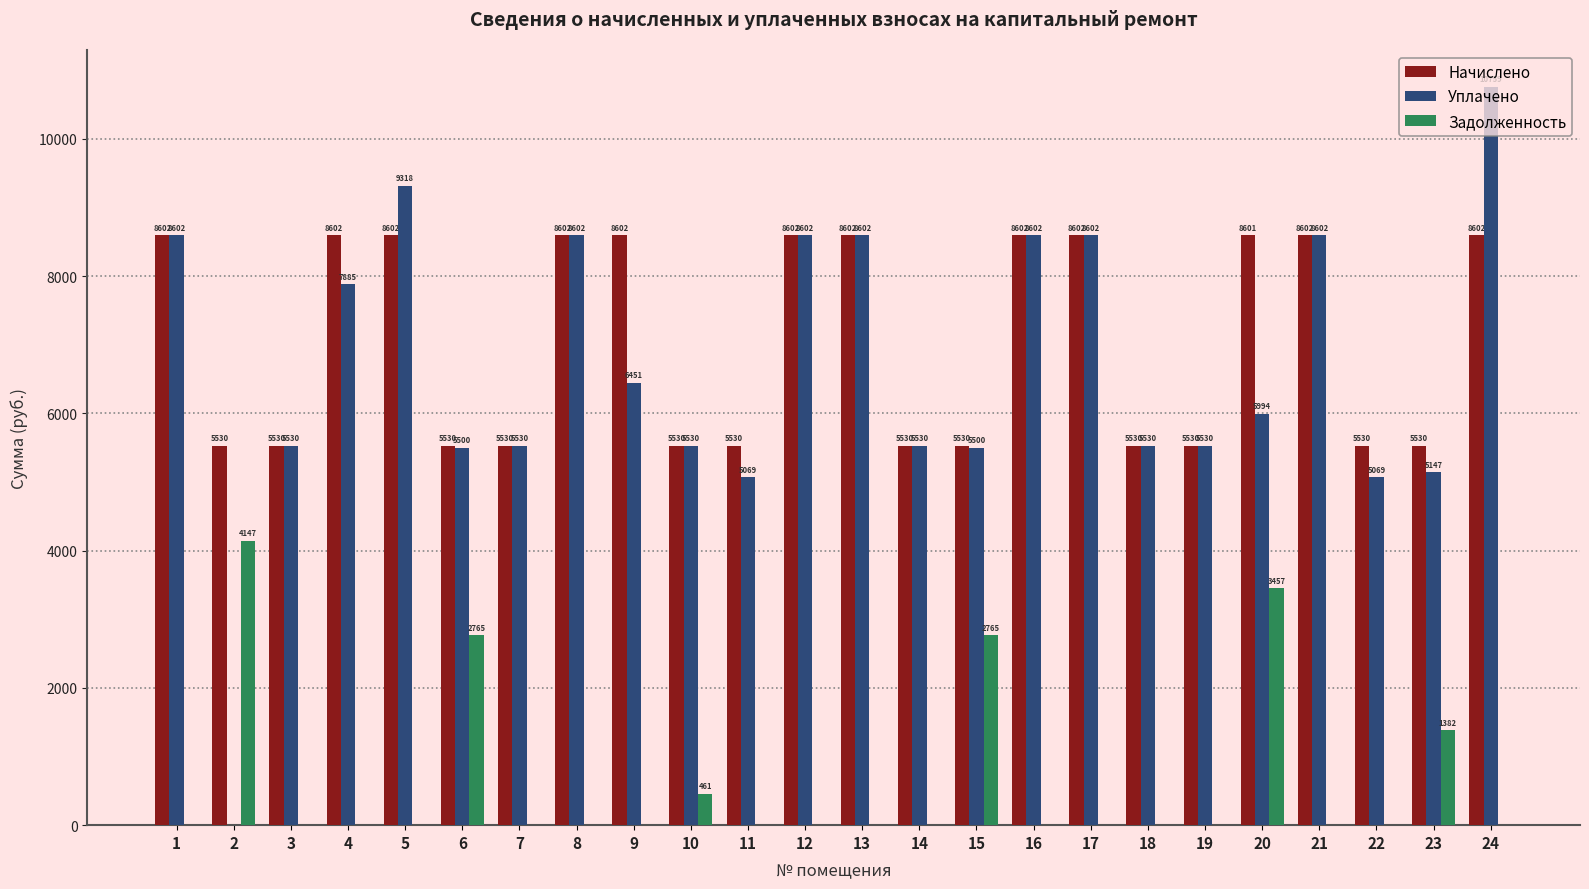

Which series has the largest total across all categories?

Начислено